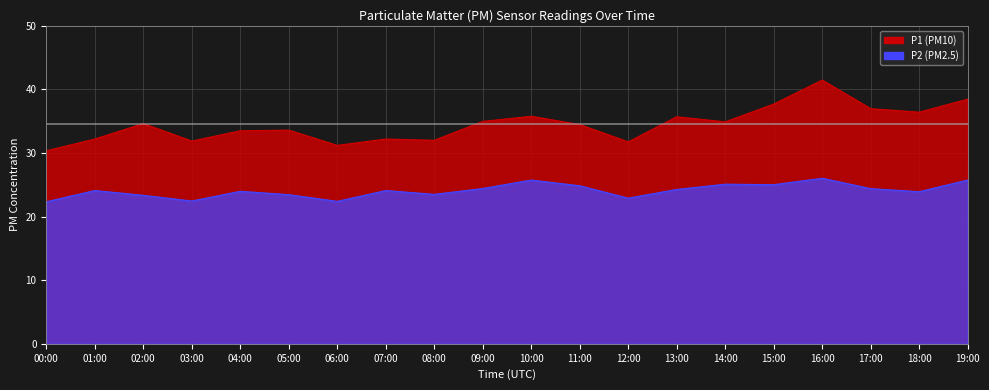

True or false: P1 has a value of 34.5 at 11:00.

True